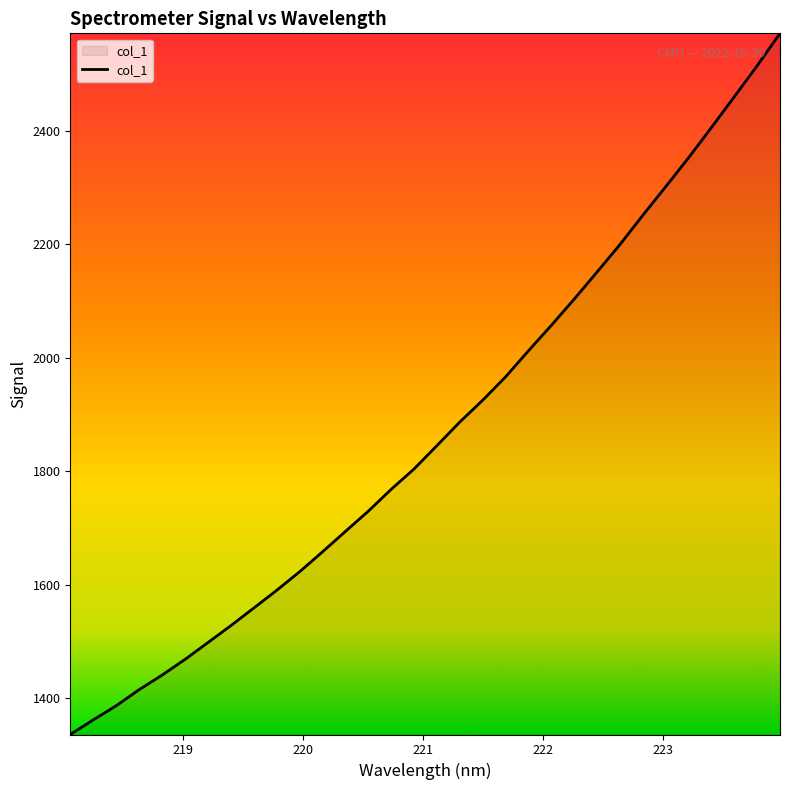

What is the smallest value displayed?

1336.4